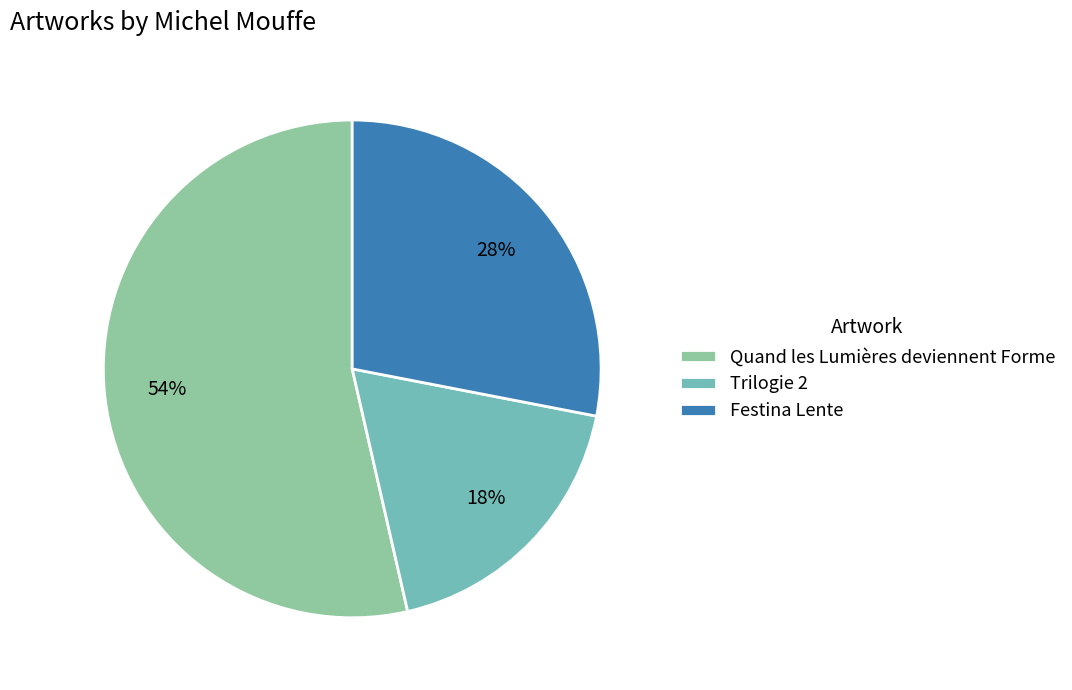

Is the sum of Trilogie 2 and Quand les Lumières deviennent Forme greater than half?

Yes